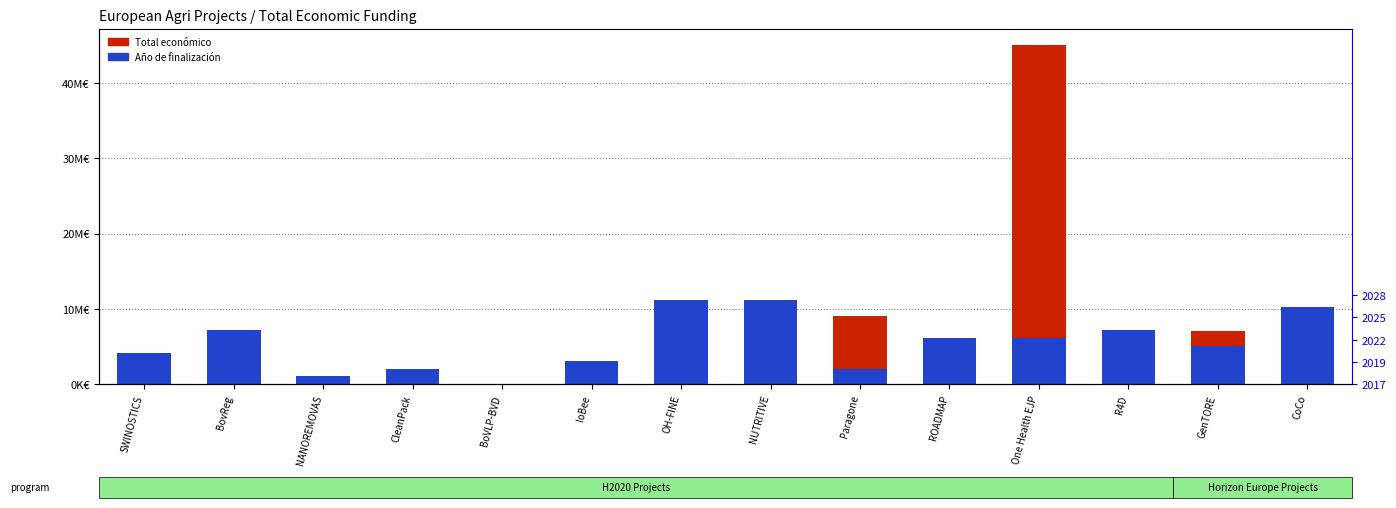

Count the number of data series in this chart.

2